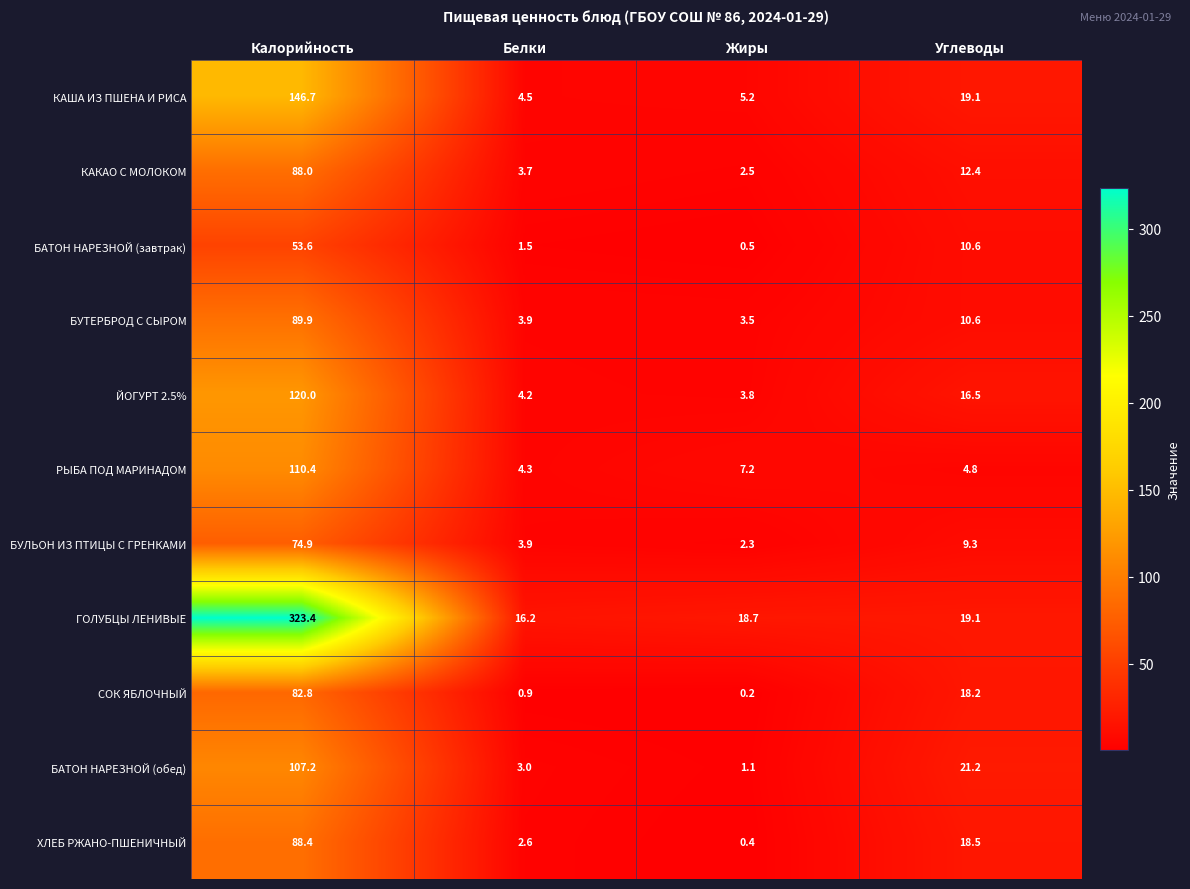

What is the difference between the СОК ЯБЛОЧНЫЙ values at Калорийность and Жиры?

82.6